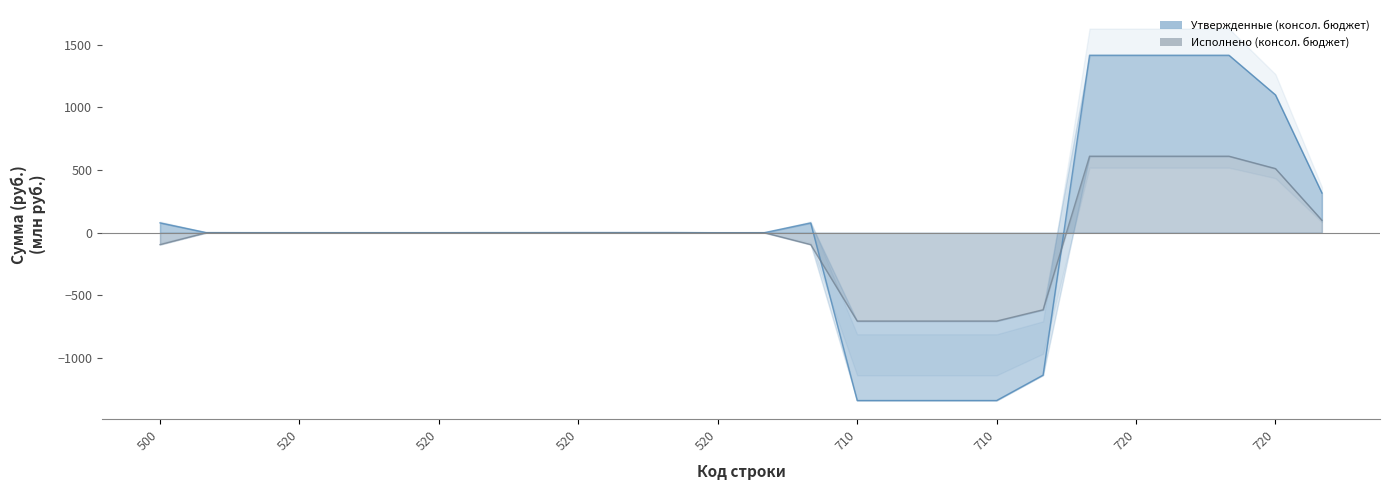

What is the maximum value for Утвержденные (консол. бюджет)?

1415.7